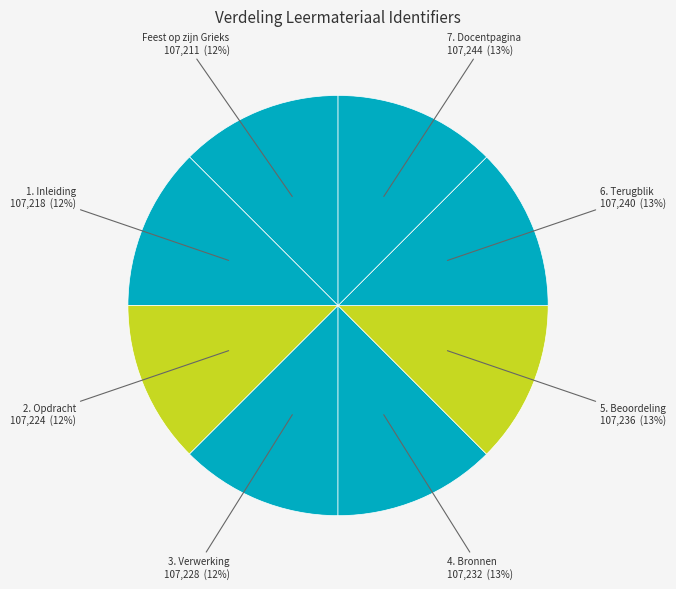

Does any single category account for the majority?

No